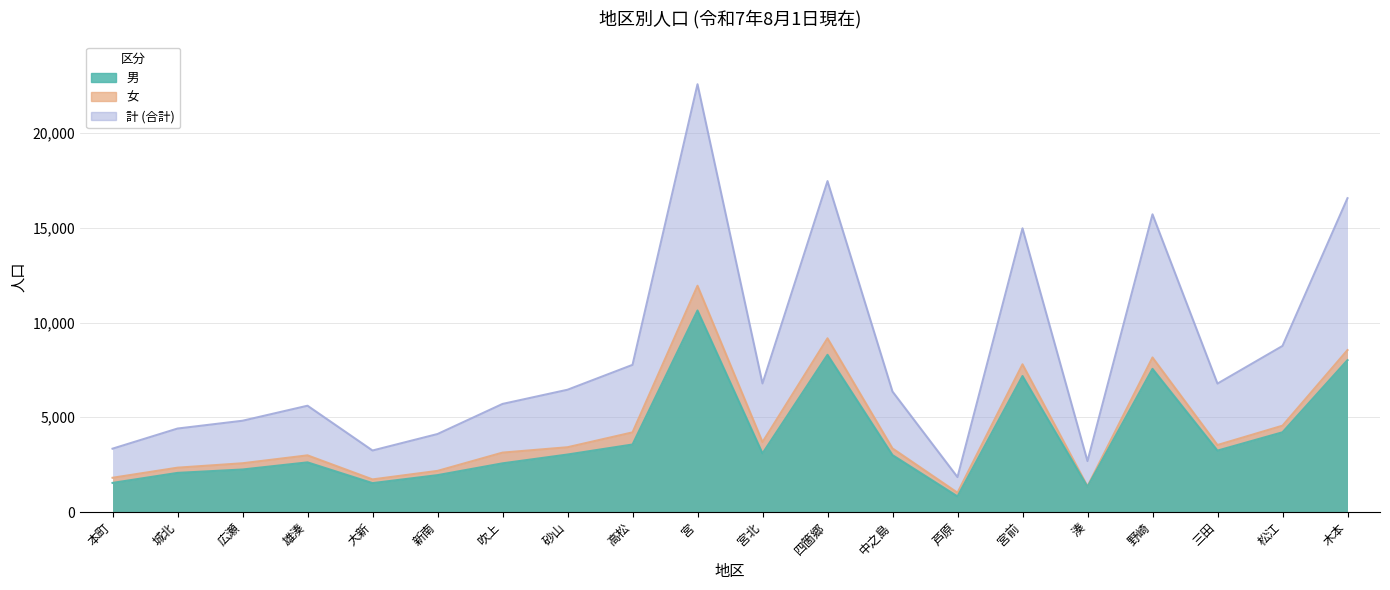

Reading left to right, transcribe all the data shown in this chart.

男: 本町=1536	城北=2065	広瀬=2244	雄湊=2620	大新=1525	新南=1946	吹上=2569	砂山=3034	高松=3563	宮=10636	宮北=3093	四箇郷=8297	中之島=3003	芦原=824	宮前=7177	湊=1330	野崎=7555	三田=3241	松江=4208	木本=8016
女: 本町=1807	城北=2340	広瀬=2573	雄湊=2990	大新=1721	新南=2170	吹上=3135	砂山=3419	高松=4203	宮=11942	宮北=3692	四箇郷=9168	中之島=3355	芦原=1019	宮前=7796	湊=1357	野崎=8156	三田=3536	松江=4556	木本=8546
計: 本町=3343	城北=4405	広瀬=4817	雄湊=5610	大新=3246	新南=4116	吹上=5704	砂山=6453	高松=7766	宮=22578	宮北=6785	四箇郷=17465	中之島=6358	芦原=1843	宮前=14973	湊=2687	野崎=15711	三田=6777	松江=8764	木本=16562